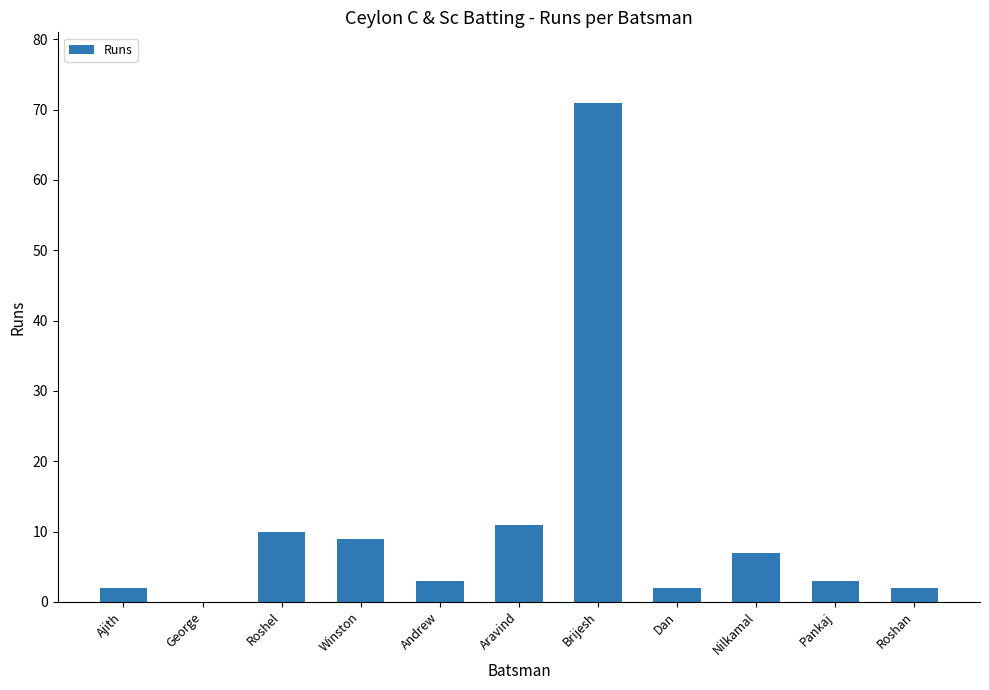

What is the sum of all values?

120